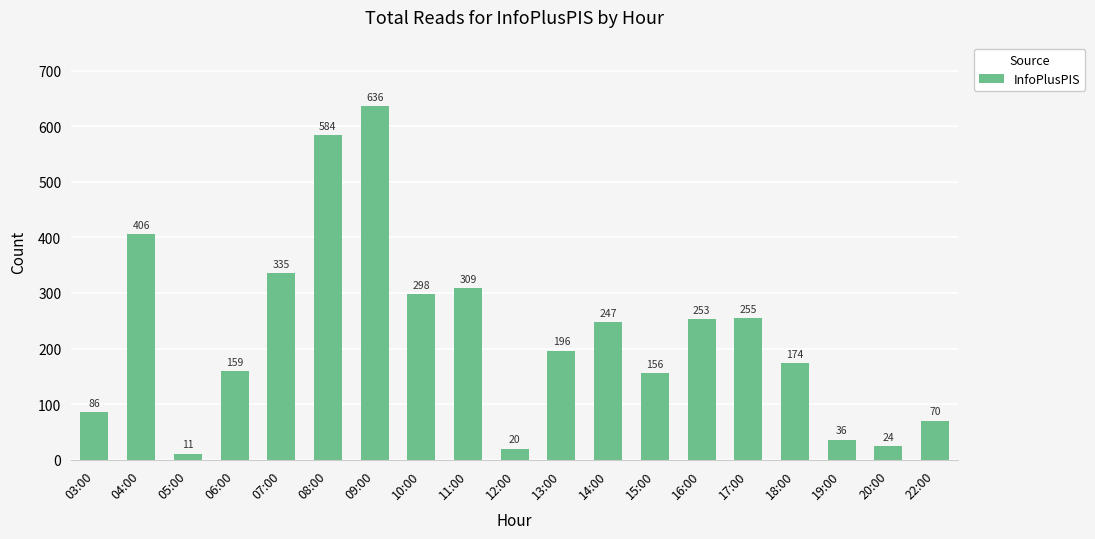

Reading left to right, list all the values displayed in this chart.

86	406	11	159	335	584	636	298	309	20	196	247	156	253	255	174	36	24	70